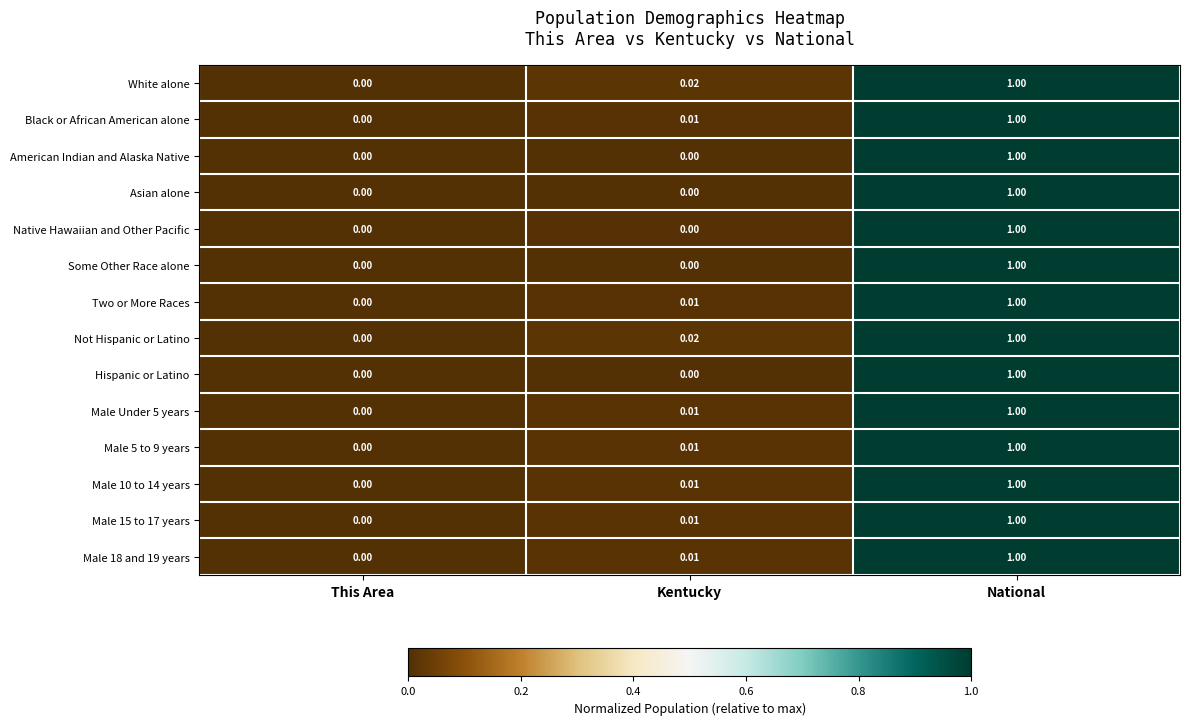

At which label is Two or More Races closest to 0?

This Area